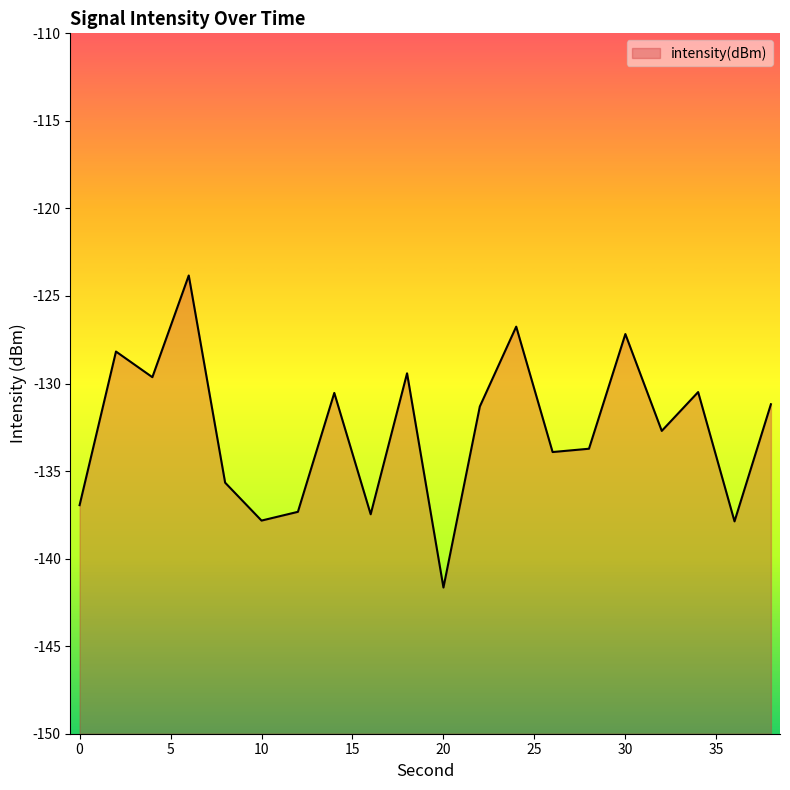

Reading left to right, extract all data points from this chart.

0=-136.9	2=-128.2	4=-129.6	6=-123.8	8=-135.7	10=-137.8	12=-137.3	14=-130.5	16=-137.5	18=-129.4	20=-141.7	22=-131.3	24=-126.8	26=-133.9	28=-133.7	30=-127.2	32=-132.7	34=-130.5	36=-137.9	38=-131.2